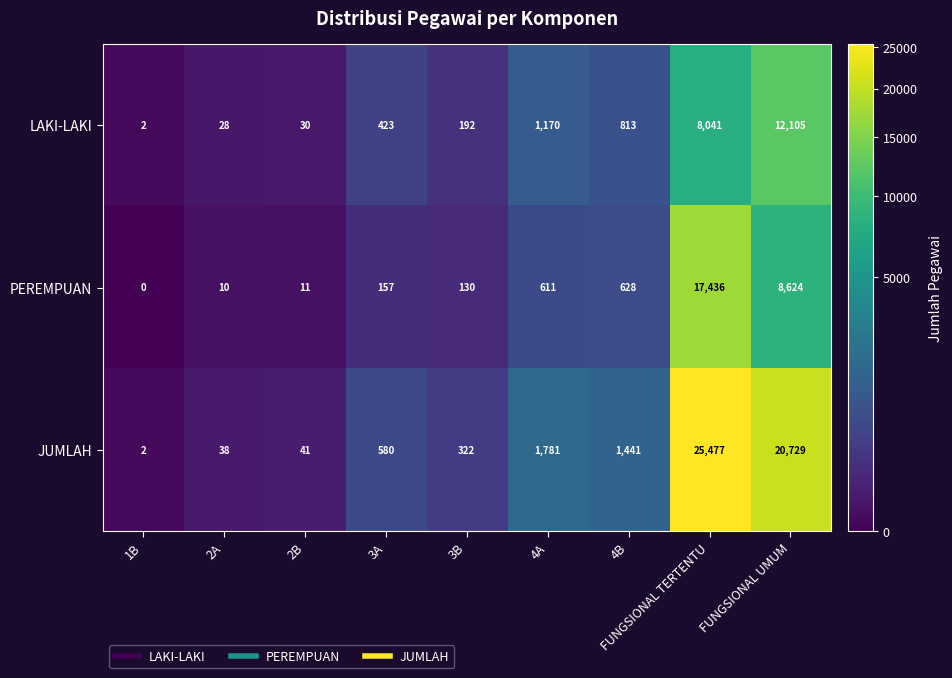

What is the total value across all series at 4A?

3562